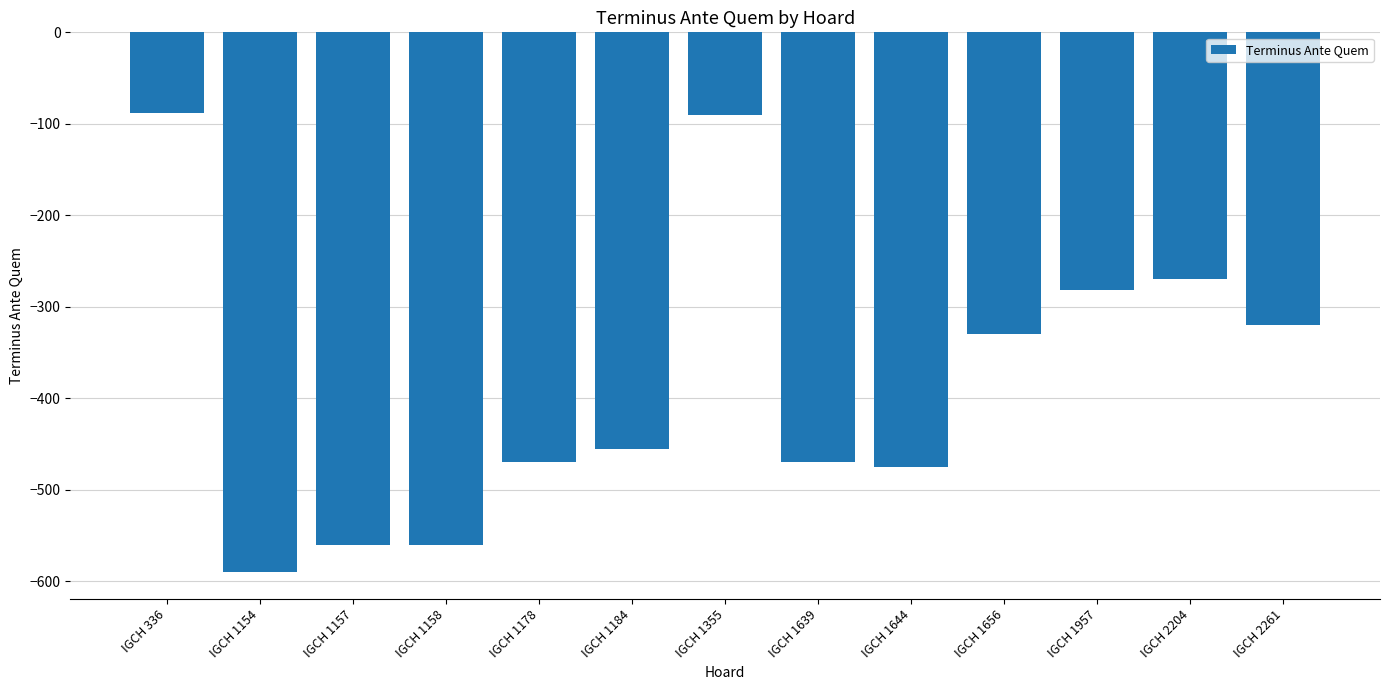

How many categories are shown in the chart?

13